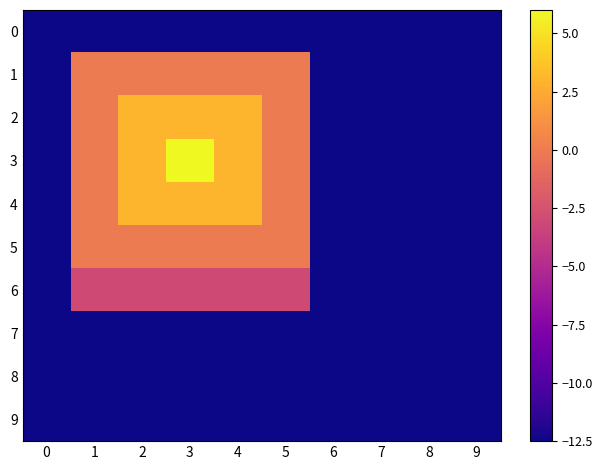

Between 9 and 5, which is larger?

9